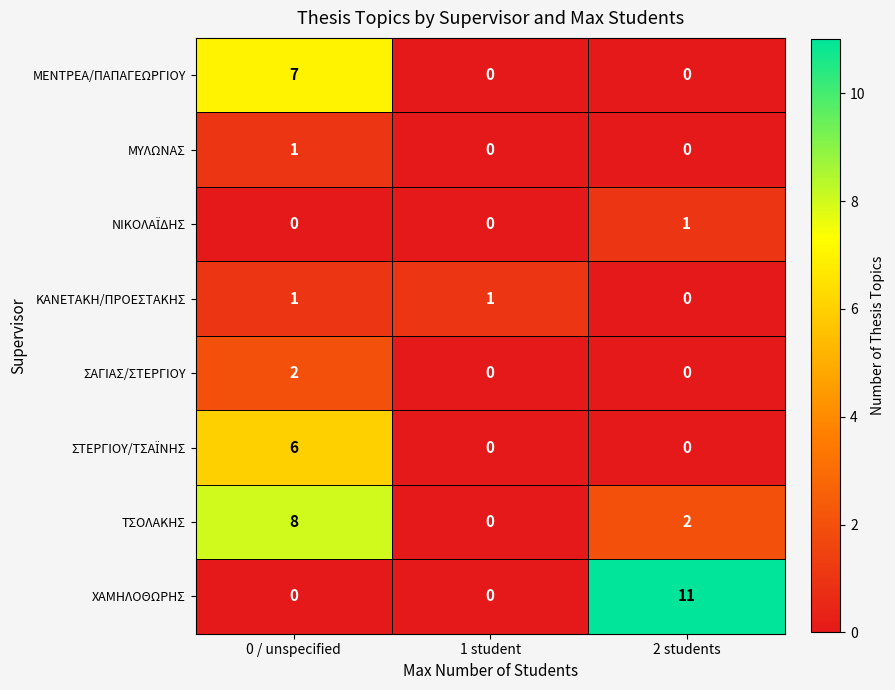

How many ΤΣΟΛΑΚΗΣ values are between 0 and 8?

3